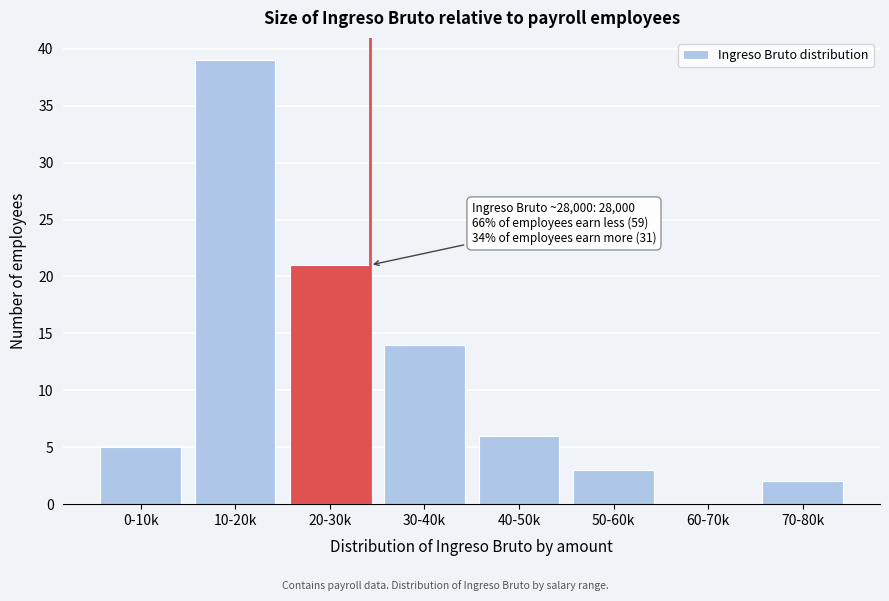

Reading left to right, list all the values displayed in this chart.

0-10k=5	10-20k=39	20-30k=21	30-40k=14	40-50k=6	50-60k=3	60-70k=0	70-80k=2